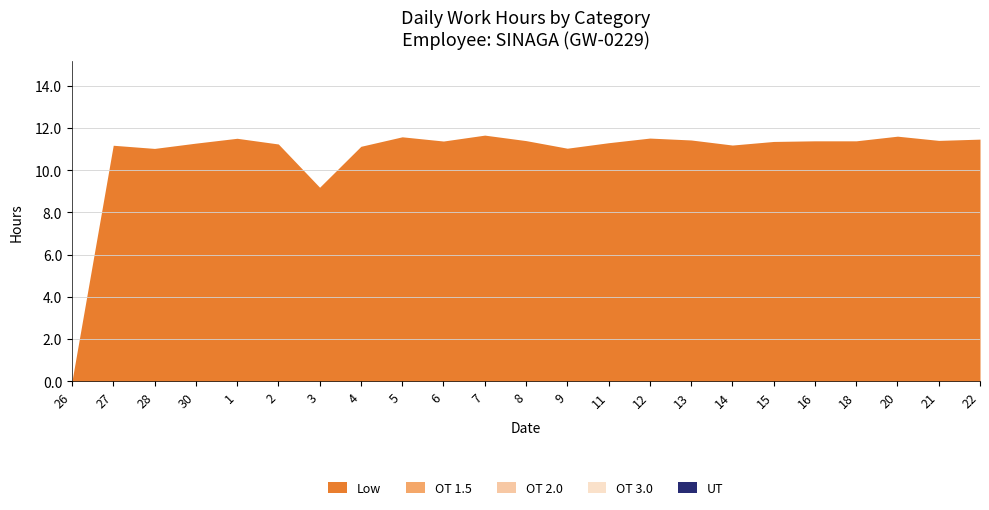

Count the number of data series in this chart.

5